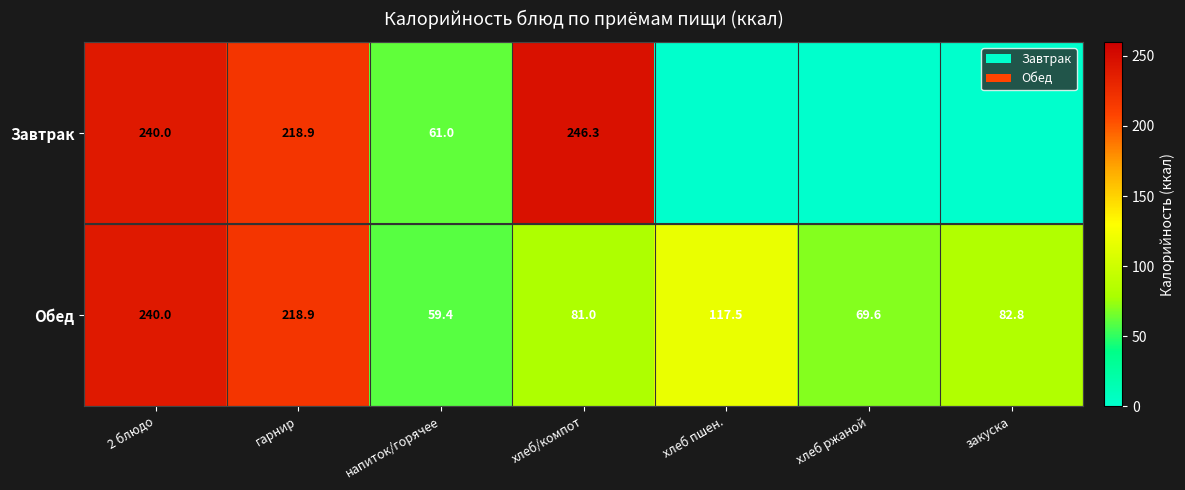

How many distinct data groups are displayed?

2